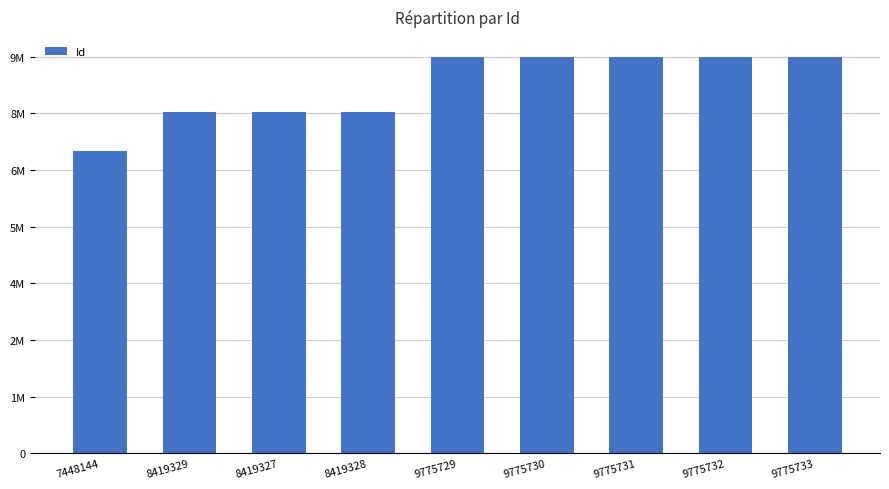

Are the bars horizontal?

No